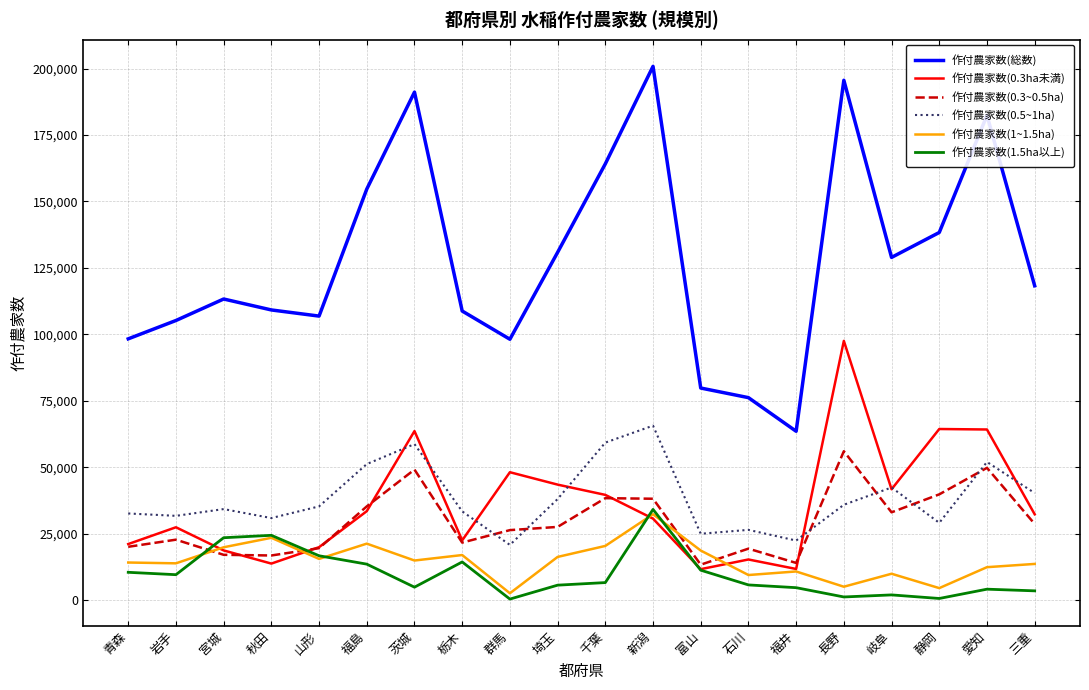

At 福島, list the series in order from smallest to largest.

作付農家数(1.5ha以上), 作付農家数(1~1.5ha), 作付農家数(0.3ha未満), 作付農家数(0.3~0.5ha), 作付農家数(0.5~1ha), 作付農家数(総数)